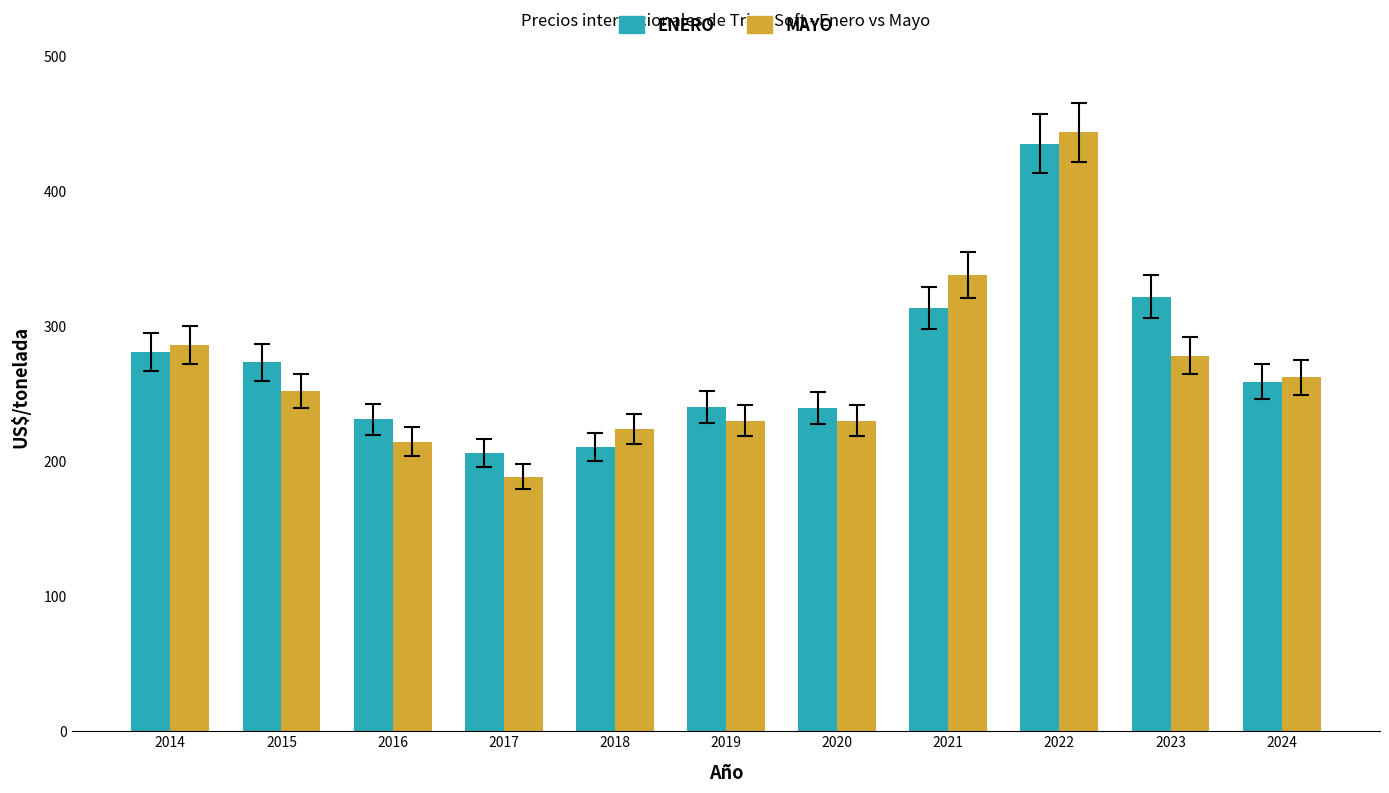

What is the difference between the highest and lowest values at 2021?

24.6